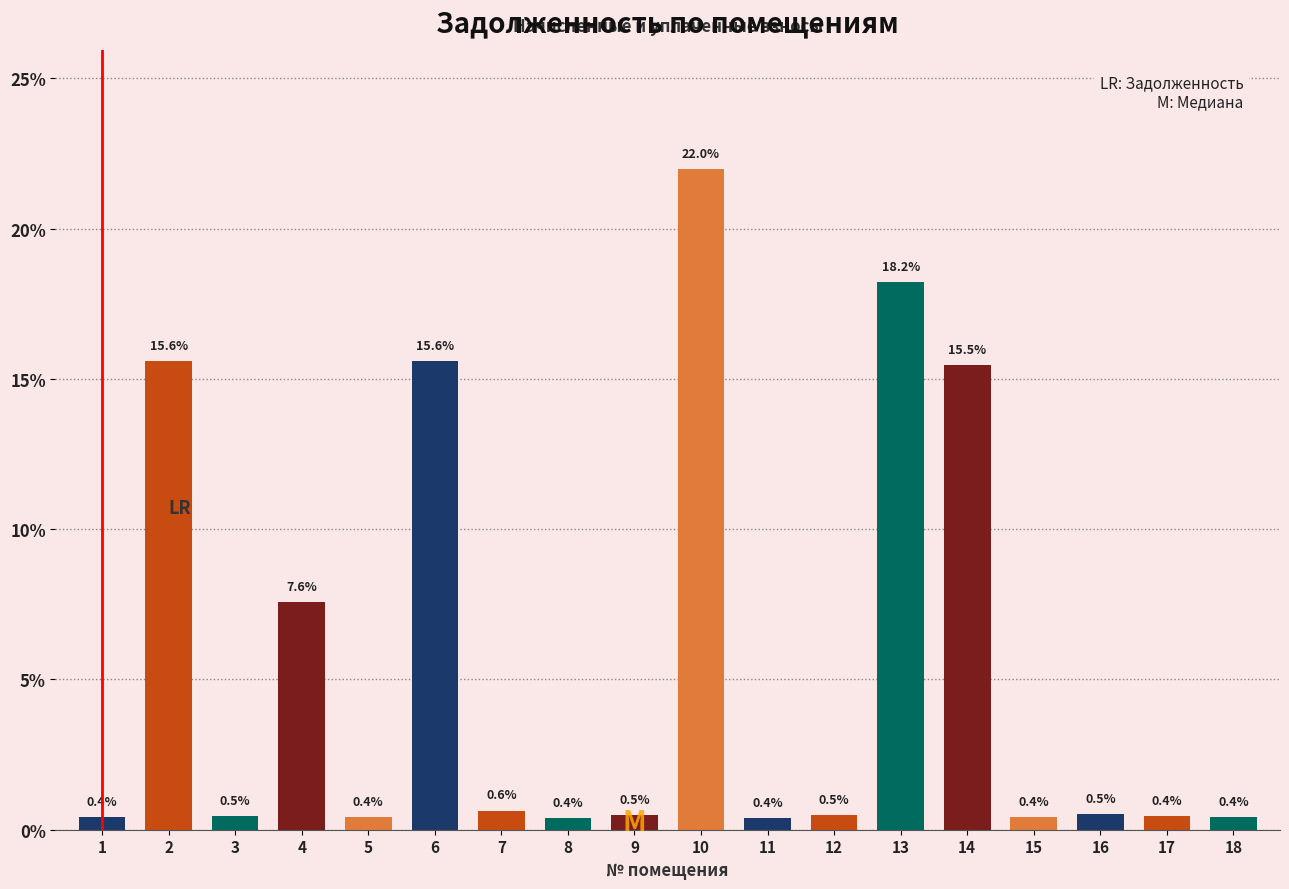

Reading left to right, extract all data points from this chart.

1=0.4	2=15.6	3=0.5	4=7.6	5=0.4	6=15.6	7=0.6	8=0.4	9=0.5	10=22.0	11=0.4	12=0.5	13=18.2	14=15.5	15=0.4	16=0.5	17=0.4	18=0.4